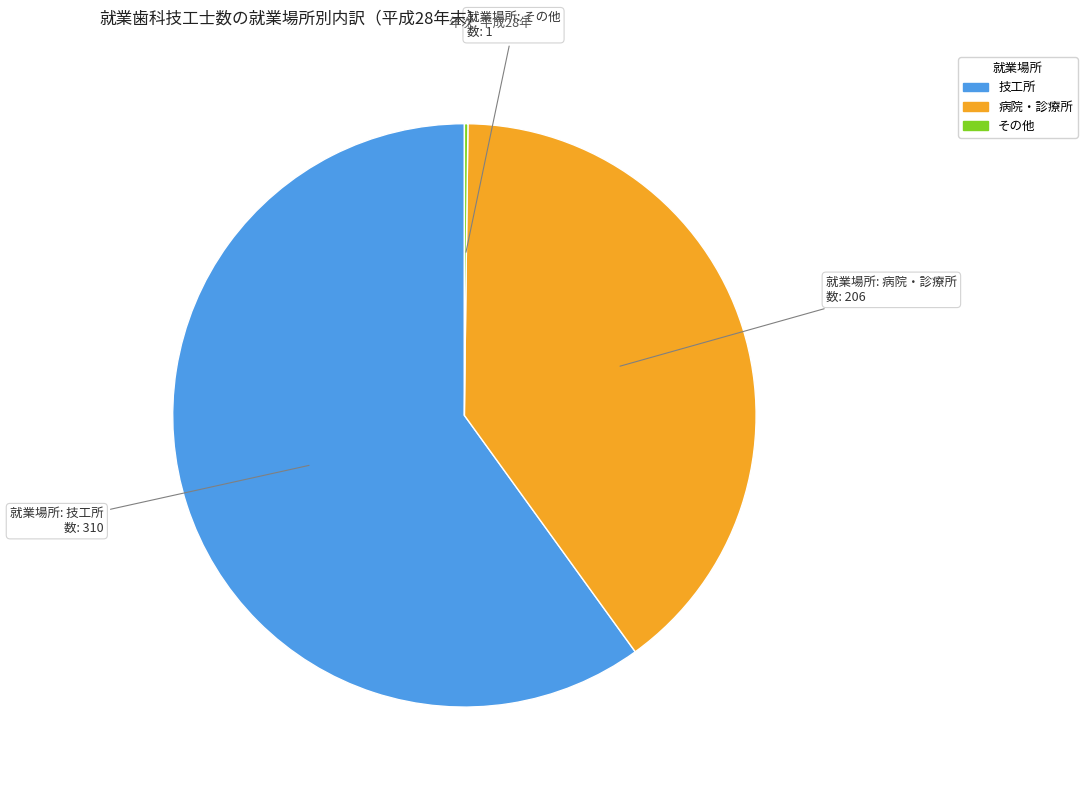

What is the ratio of the value at 技工所 to the value at 病院・診療所?

1.5